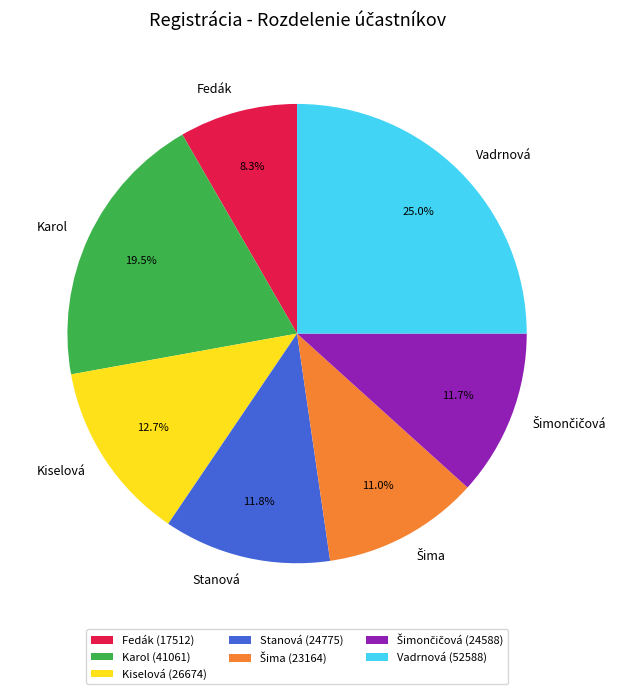

How many segments does this pie chart have?

7